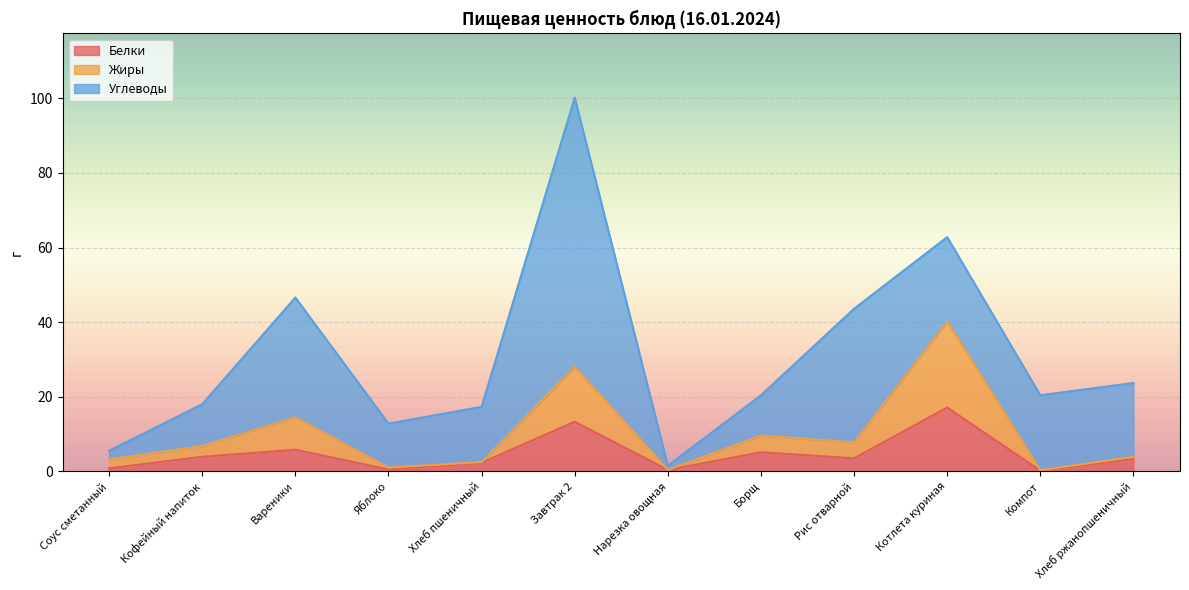

How many interior local valleys does the Жиры series have?

4